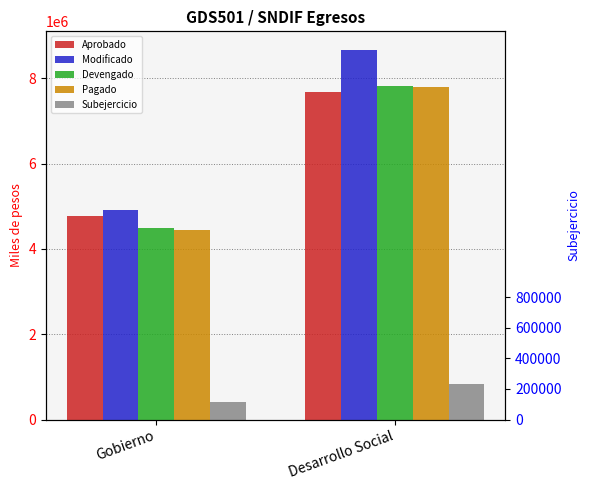

Which has a higher value, Desarrollo Social or Gobierno?

Desarrollo Social